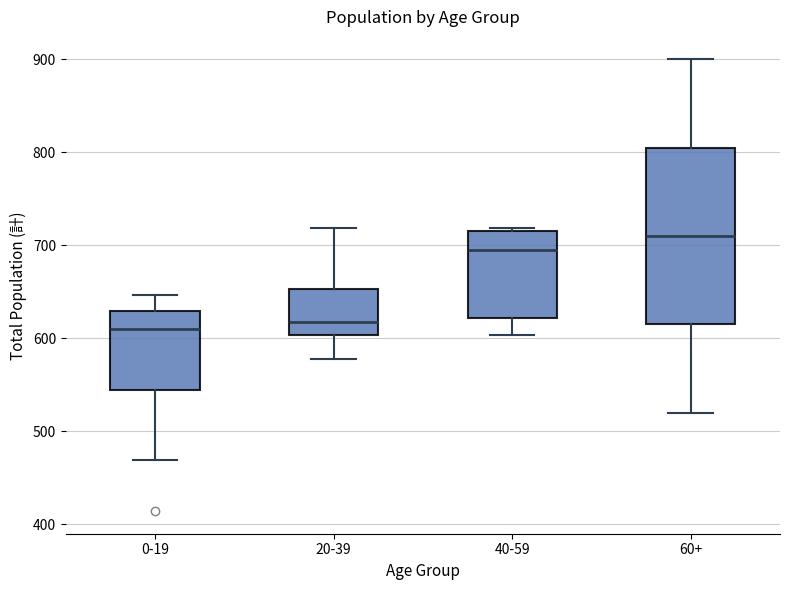

Which box has the highest median line?

60+